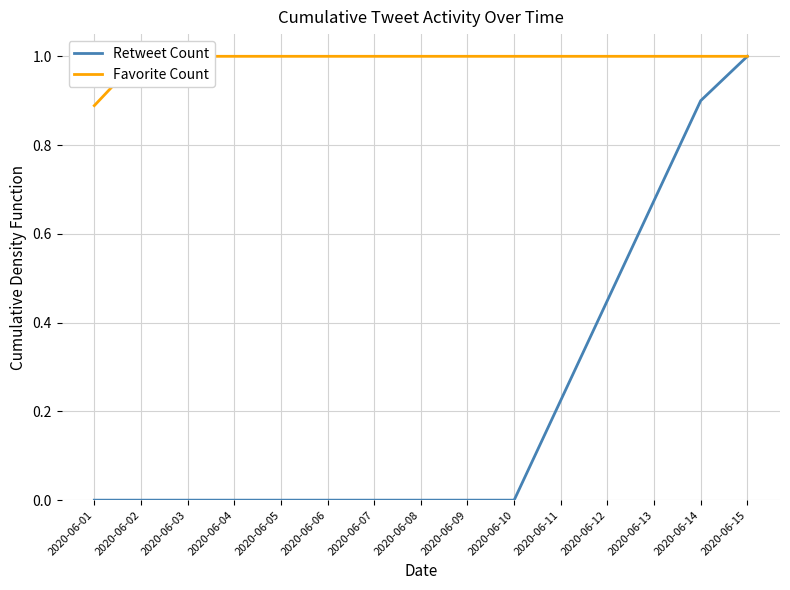

Which series has the widest spread of values?

Retweet Count